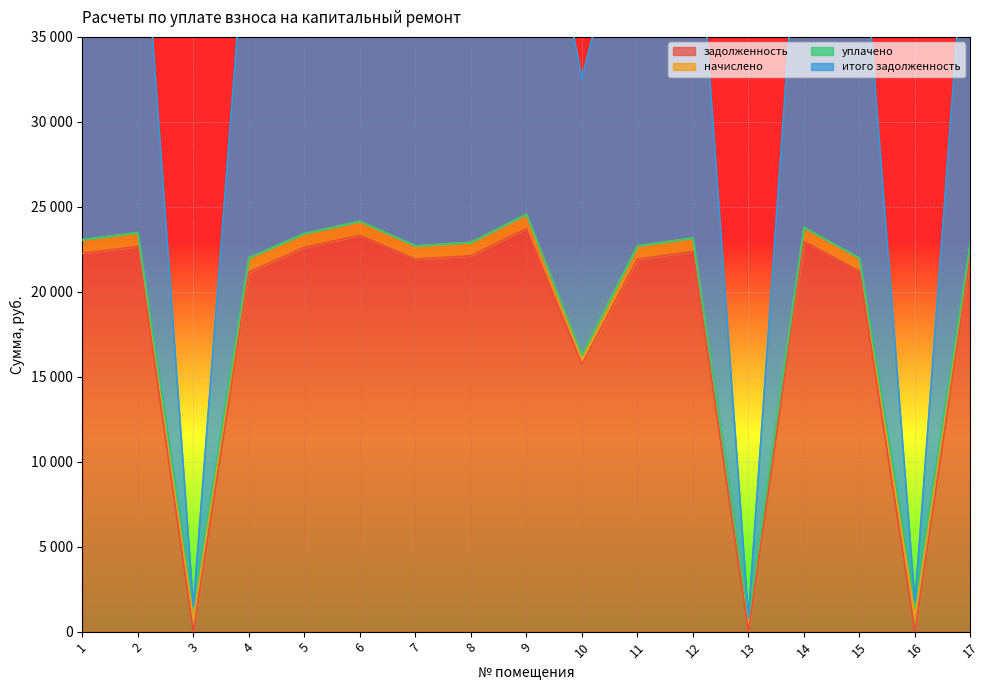

At which category is the sum across all series the highest?

9